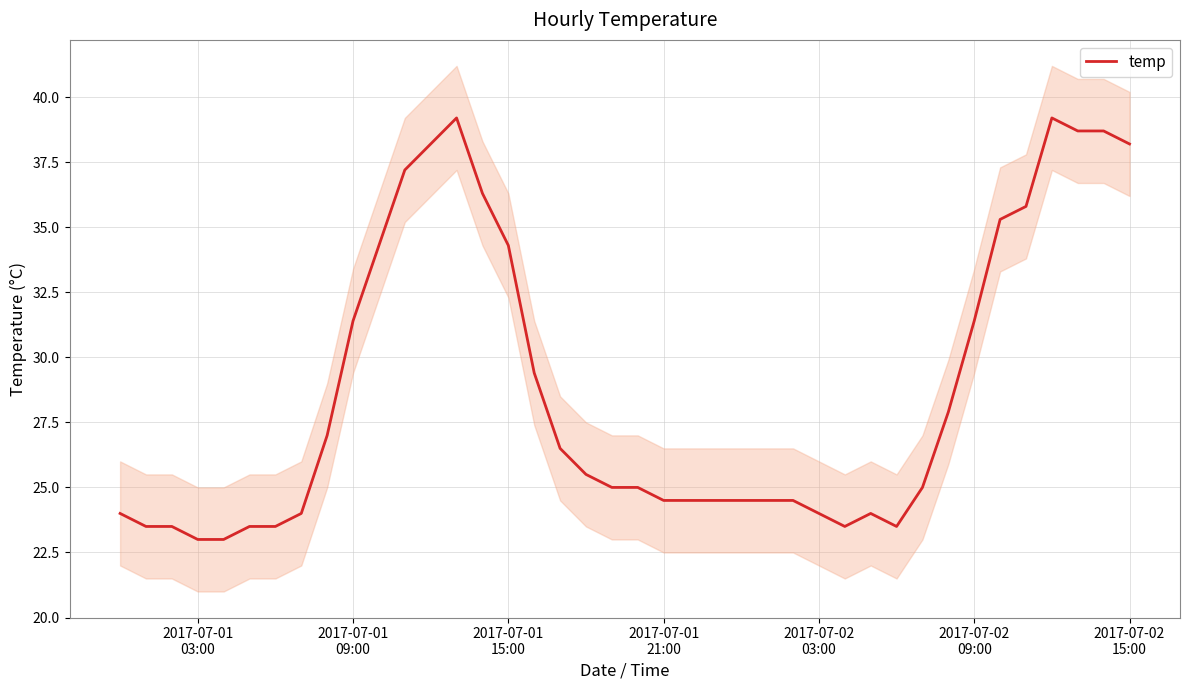

How many interior local peaks (higher than both neighbors) does the data have?

3